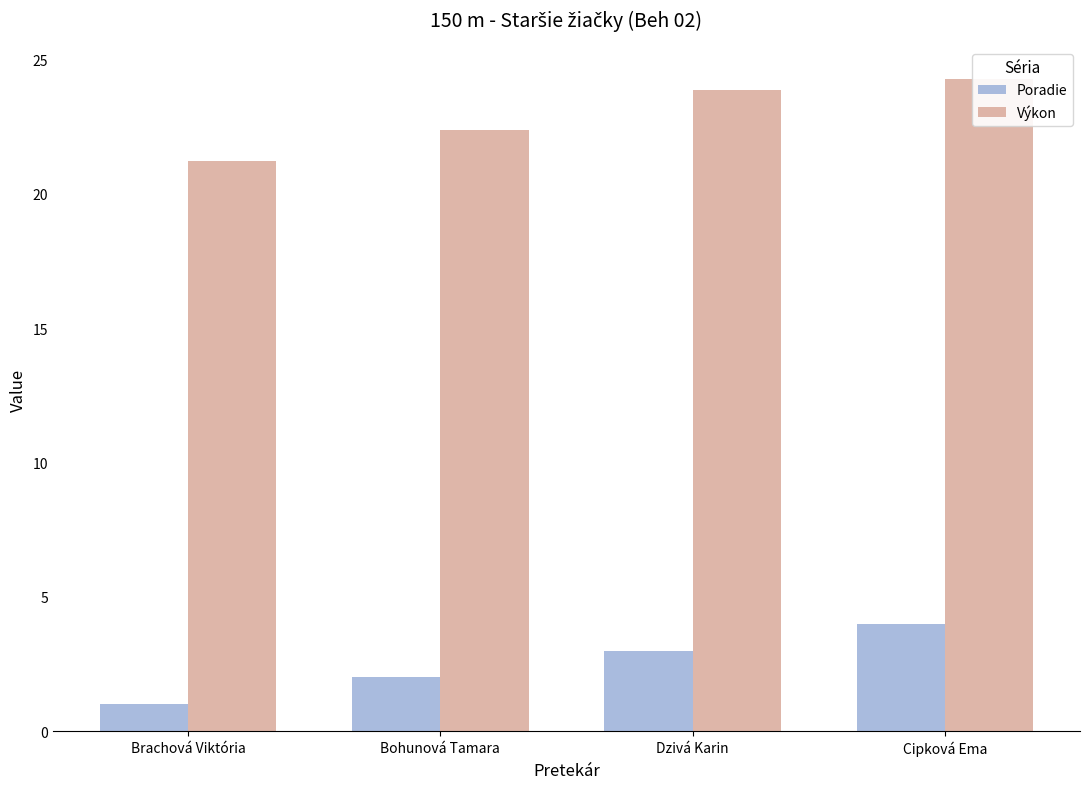

Reading right to left, what are all the values shown in this chart?

Poradie: Cipková Ema=4.0	Dzivá Karin=3.0	Bohunová Tamara=2.0	Brachová Viktória=1.0
Výkon: Cipková Ema=24.3	Dzivá Karin=23.9	Bohunová Tamara=22.4	Brachová Viktória=21.2